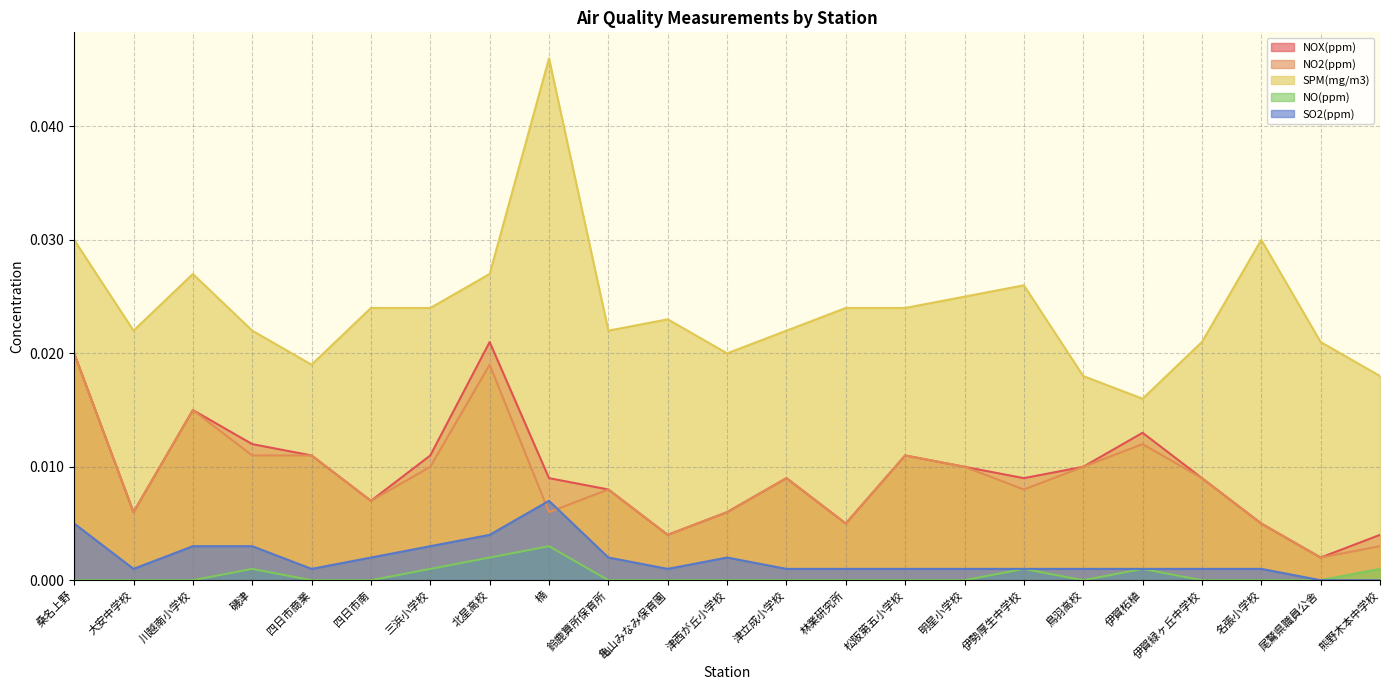

Does the chart have visible grid lines?

Yes